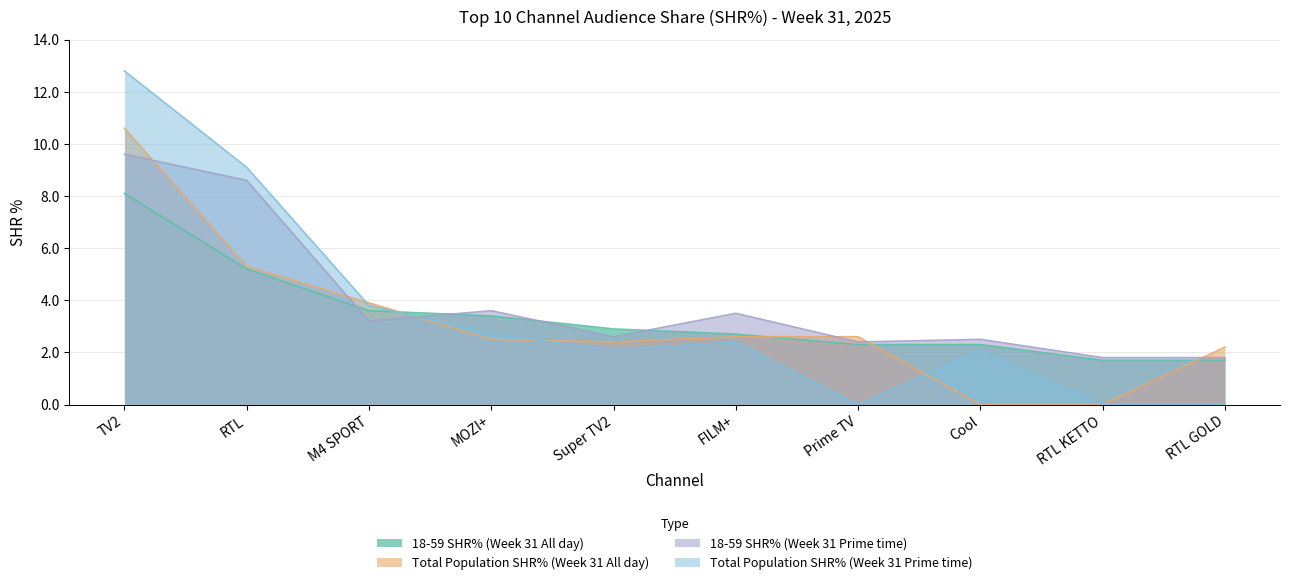

What is the maximum value shown in the chart?

12.8